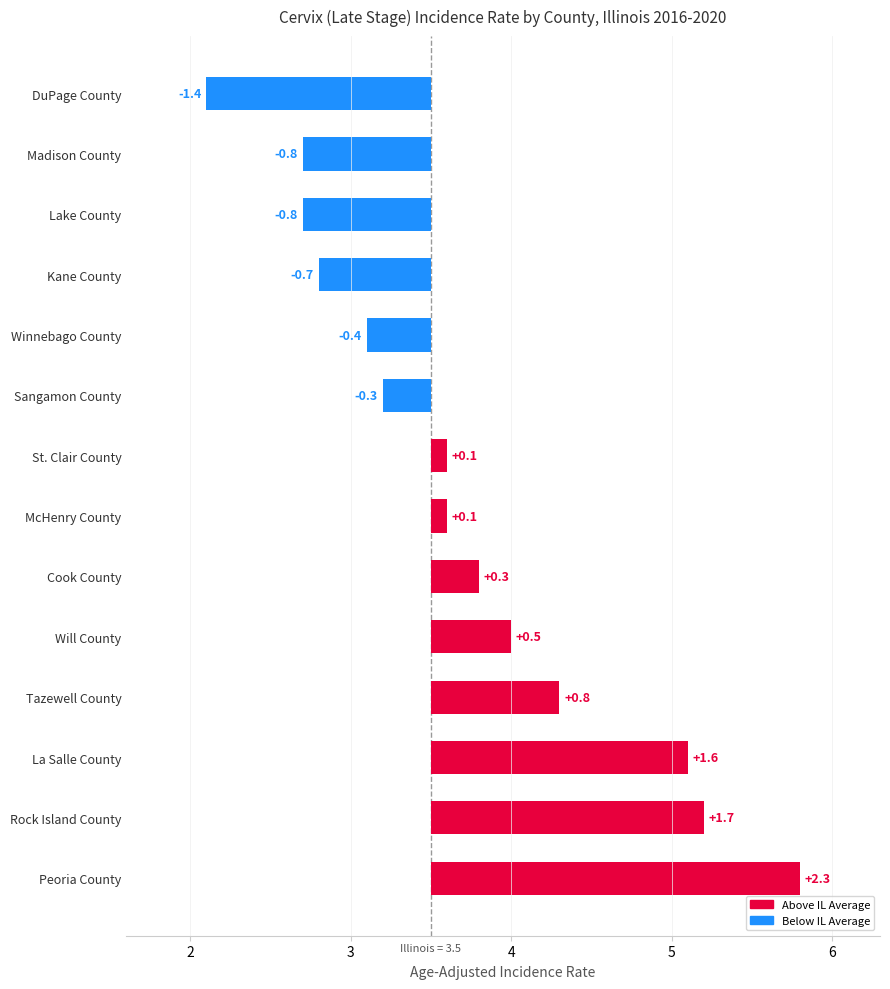

How many values are below zero?

6